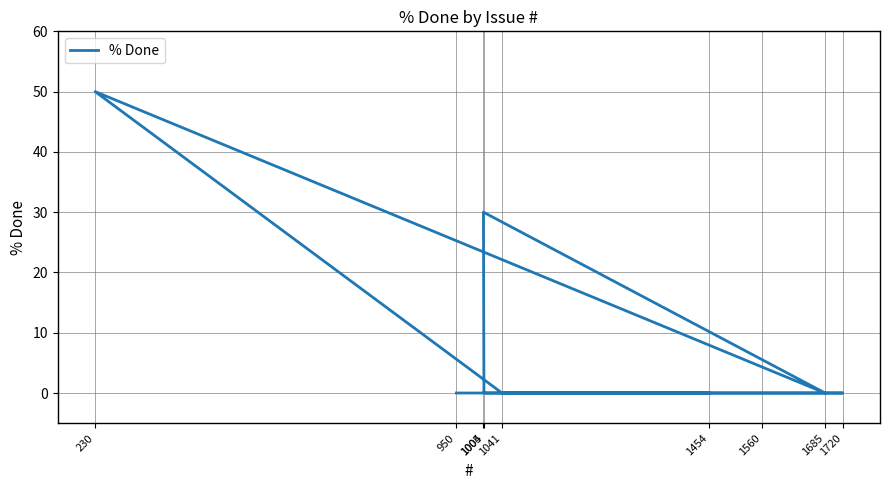

How many lines are shown in the chart?

1